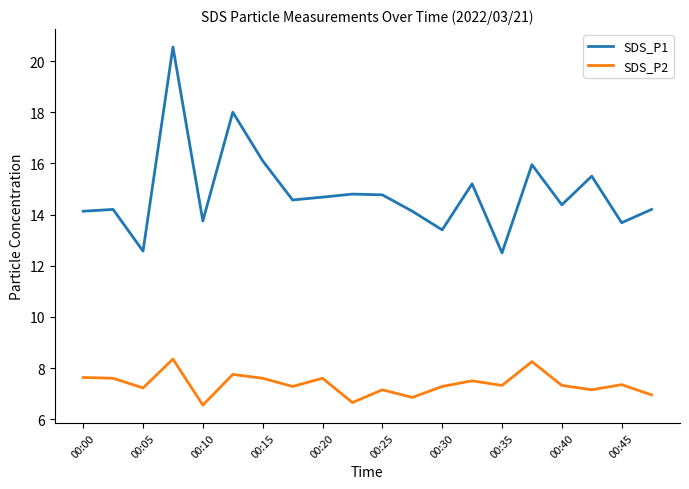

What is the maximum value for SDS_P1?

20.6